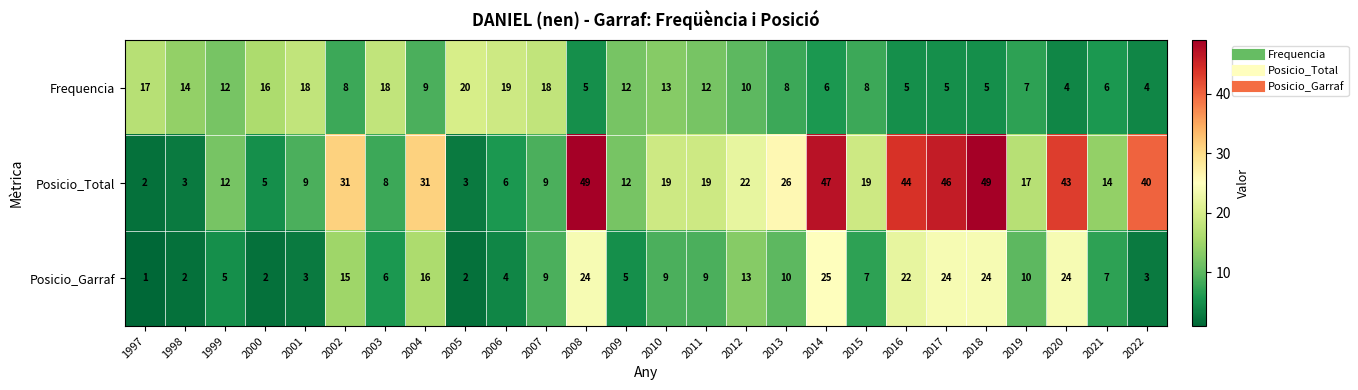

At 2019, list the series in order from smallest to largest.

Frequencia, Posicio_Garraf, Posicio_Total